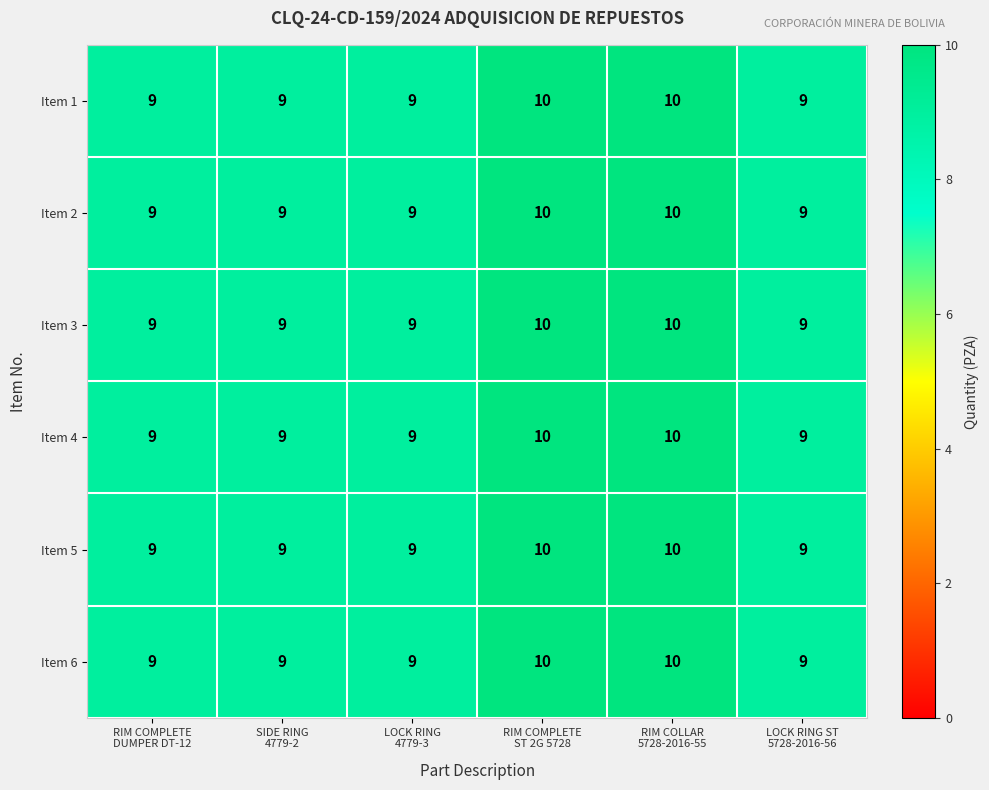

What is the lowest value of the Item 4 series?

9